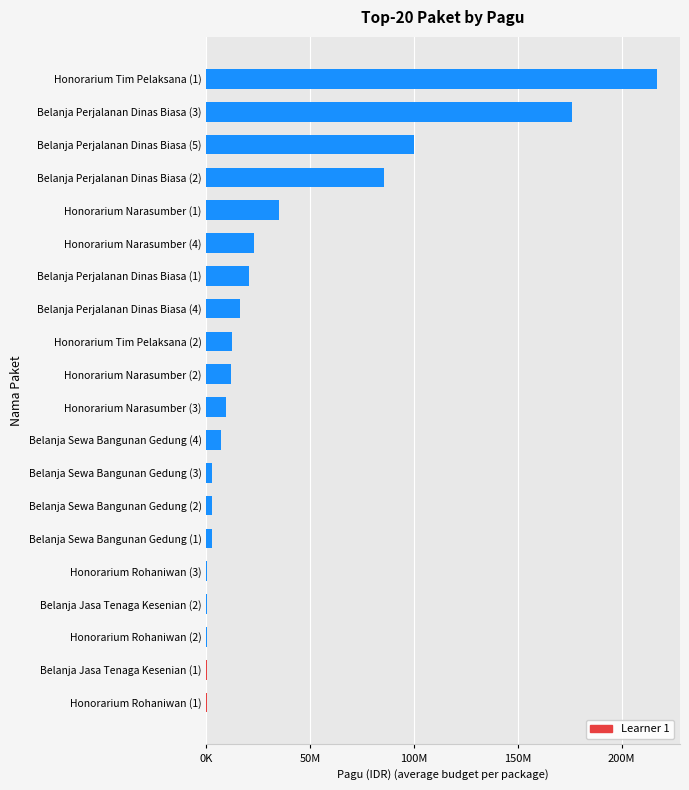

Are the bars horizontal?

Yes